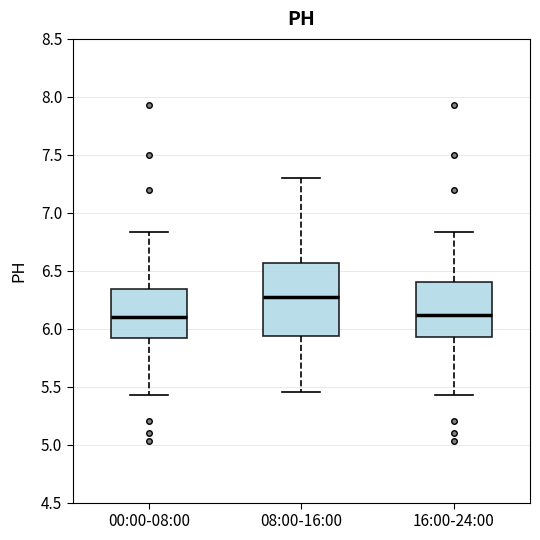

Where does the median line of the box for 00:00-08:00 sit on the y-axis? The values are not printed on the chart, so give them approximately, as read against the axis.

6.10